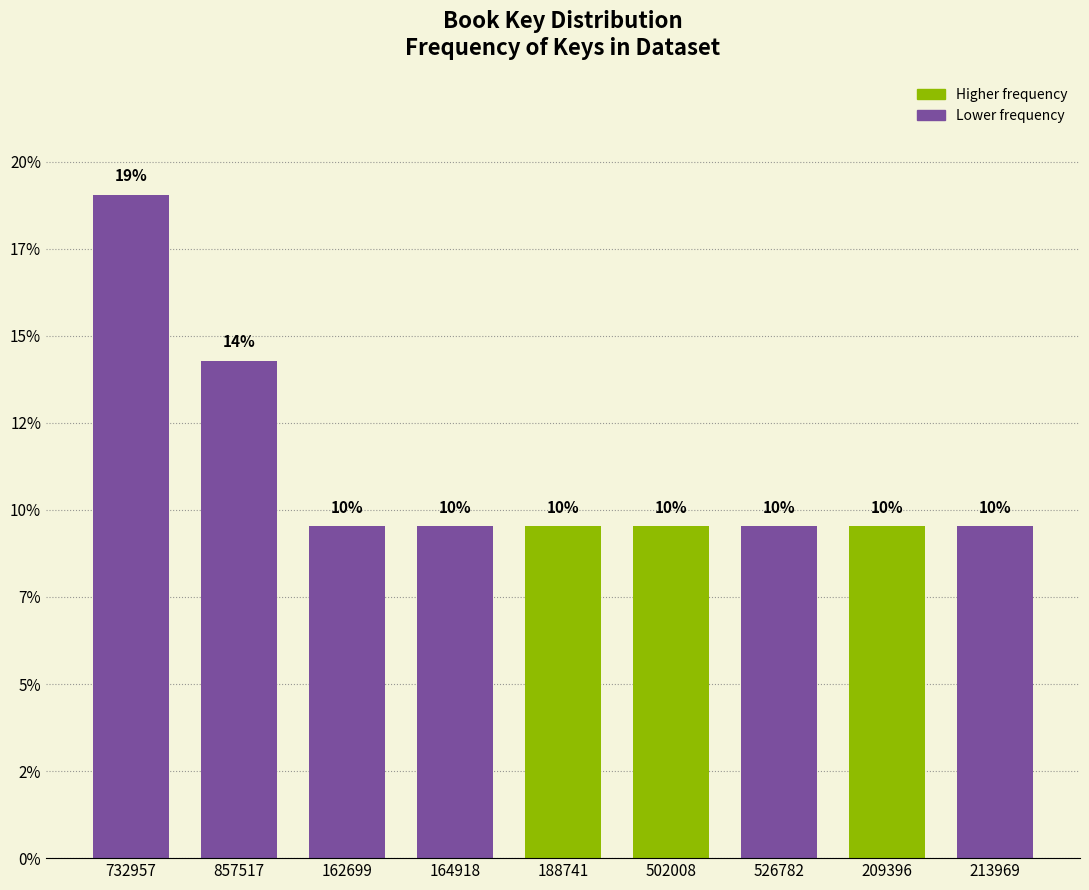

Does the chart contain any negative values?

No